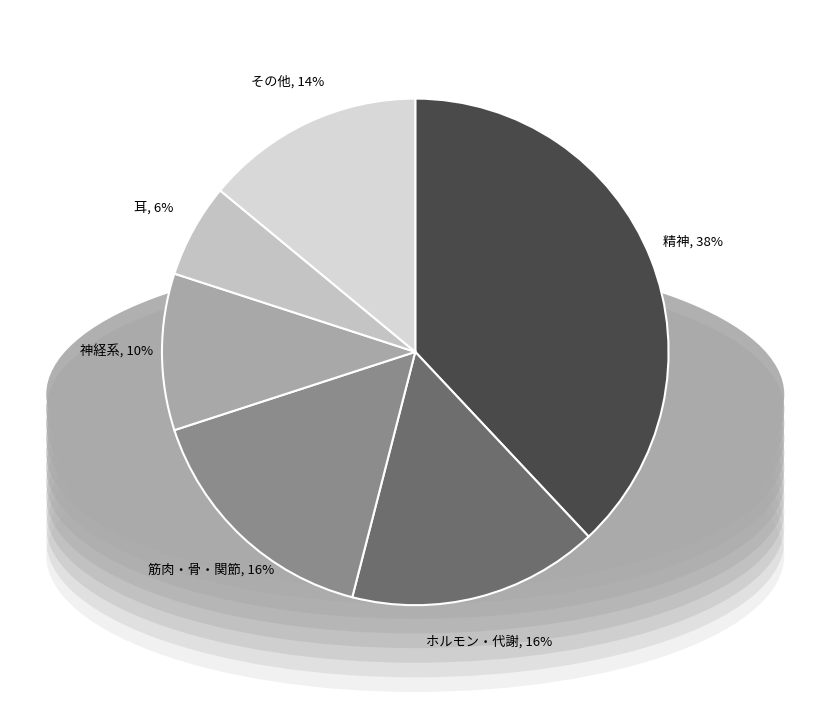

The その他 slice represents 14% of the pie. True or false?

True